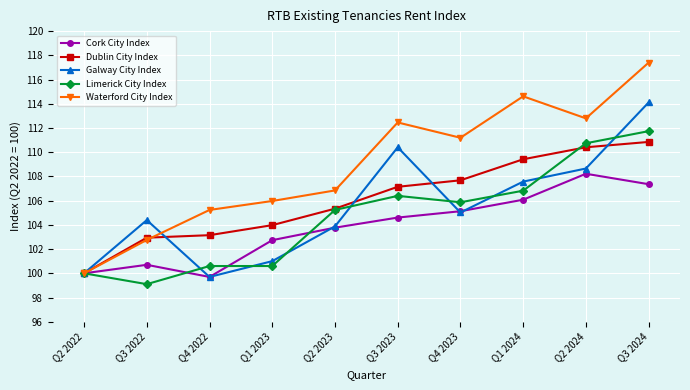

What is the maximum value shown in the chart?

117.4